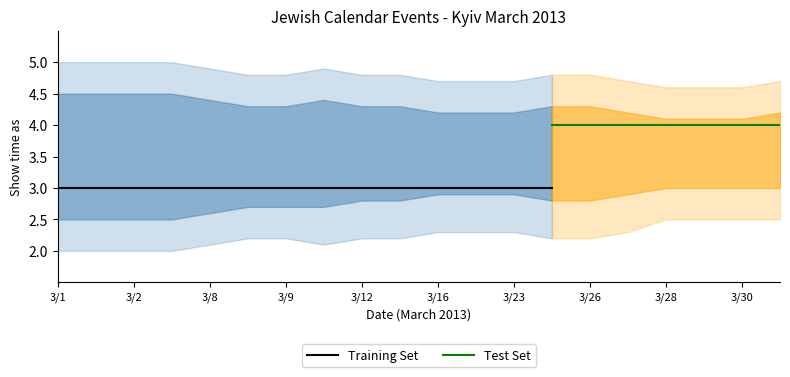

What is the value of the Show time as (all-day) point at the 7th from the left?

3